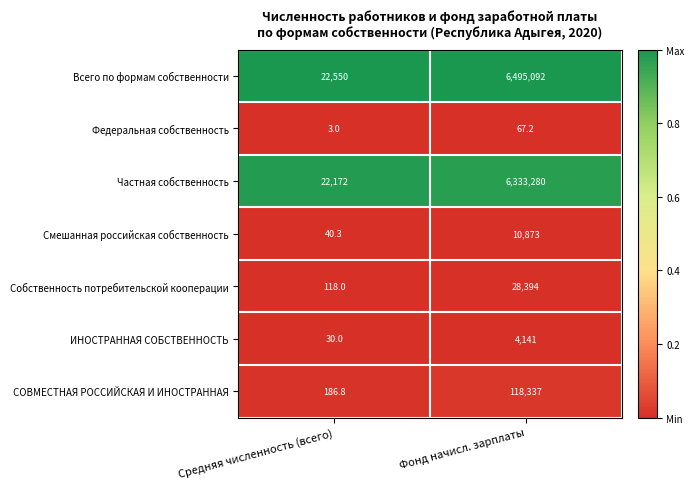

Reading right to left, transcribe all the data shown in this chart.

Всего по формам собственности: 6495092.0	22550.0
Федеральная собственность: 67.2	3.0
Частная собственность: 6333280.0	22172.0
Смешанная российская собственность: 10873.0	40.3
Собственность потребительской кооперации: 28394.0	118.0
ИНОСТРАННАЯ СОБСТВЕННОСТЬ: 4141.0	30.0
СОВМЕСТНАЯ РОССИЙСКАЯ И ИНОСТРАННАЯ: 118337.0	186.8